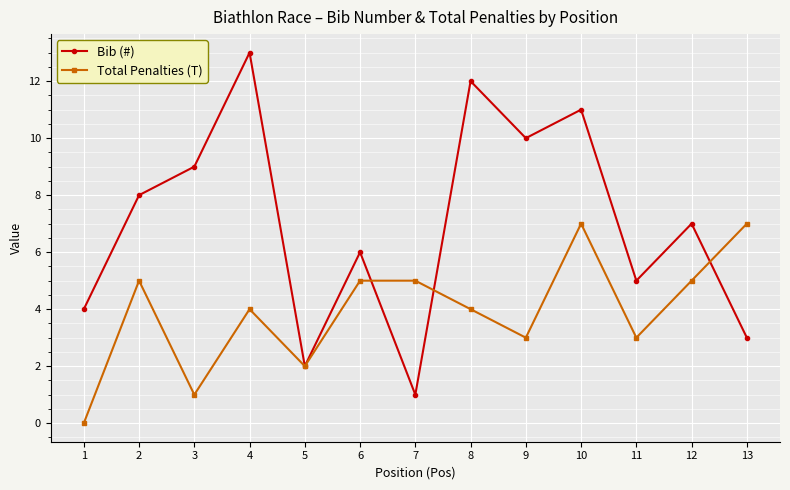

Rank the series by their average value, from lowest to highest.

Total Penalties (T), Bib (#)